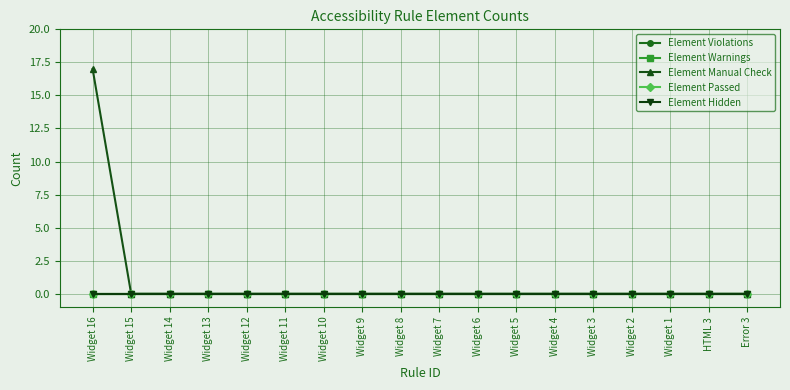

Reading right to left, transcribe all the data shown in this chart.

Element Violations: Error 3=0	HTML 3=0	Widget 1=0	Widget 2=0	Widget 3=0	Widget 4=0	Widget 5=0	Widget 6=0	Widget 7=0	Widget 8=0	Widget 9=0	Widget 10=0	Widget 11=0	Widget 12=0	Widget 13=0	Widget 14=0	Widget 15=0	Widget 16=0
Element Warnings: Error 3=0	HTML 3=0	Widget 1=0	Widget 2=0	Widget 3=0	Widget 4=0	Widget 5=0	Widget 6=0	Widget 7=0	Widget 8=0	Widget 9=0	Widget 10=0	Widget 11=0	Widget 12=0	Widget 13=0	Widget 14=0	Widget 15=0	Widget 16=0
Element Manual Check: Error 3=0	HTML 3=0	Widget 1=0	Widget 2=0	Widget 3=0	Widget 4=0	Widget 5=0	Widget 6=0	Widget 7=0	Widget 8=0	Widget 9=0	Widget 10=0	Widget 11=0	Widget 12=0	Widget 13=0	Widget 14=0	Widget 15=0	Widget 16=17
Element Passed: Error 3=0	HTML 3=0	Widget 1=0	Widget 2=0	Widget 3=0	Widget 4=0	Widget 5=0	Widget 6=0	Widget 7=0	Widget 8=0	Widget 9=0	Widget 10=0	Widget 11=0	Widget 12=0	Widget 13=0	Widget 14=0	Widget 15=0	Widget 16=0
Element Hidden: Error 3=0	HTML 3=0	Widget 1=0	Widget 2=0	Widget 3=0	Widget 4=0	Widget 5=0	Widget 6=0	Widget 7=0	Widget 8=0	Widget 9=0	Widget 10=0	Widget 11=0	Widget 12=0	Widget 13=0	Widget 14=0	Widget 15=0	Widget 16=0